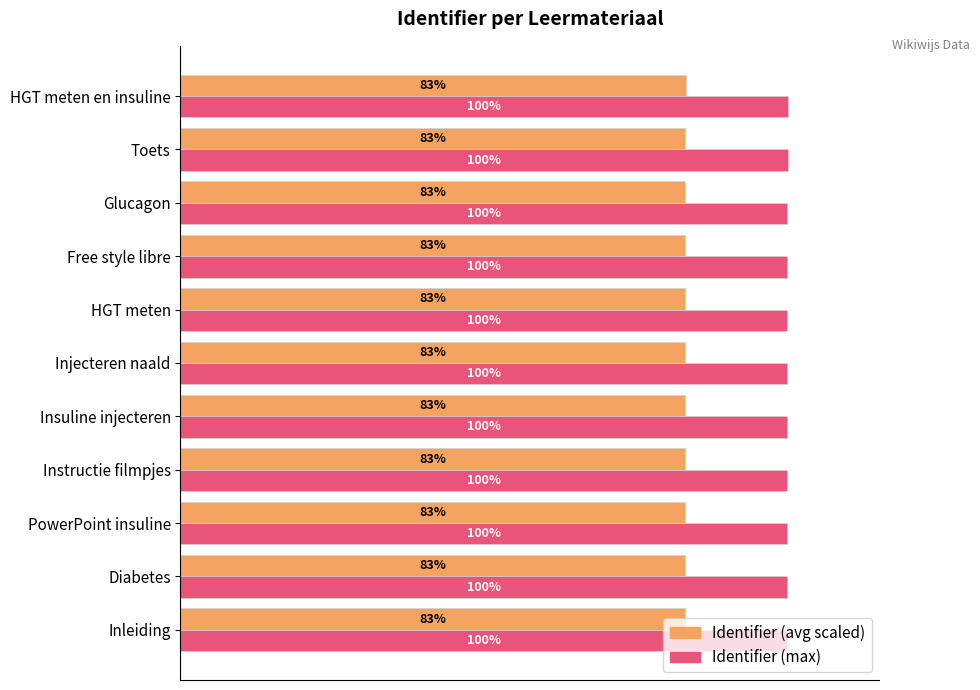

The value of Identifier (scaled avg) at PowerPoint insuline is 0.4. True or false?

False